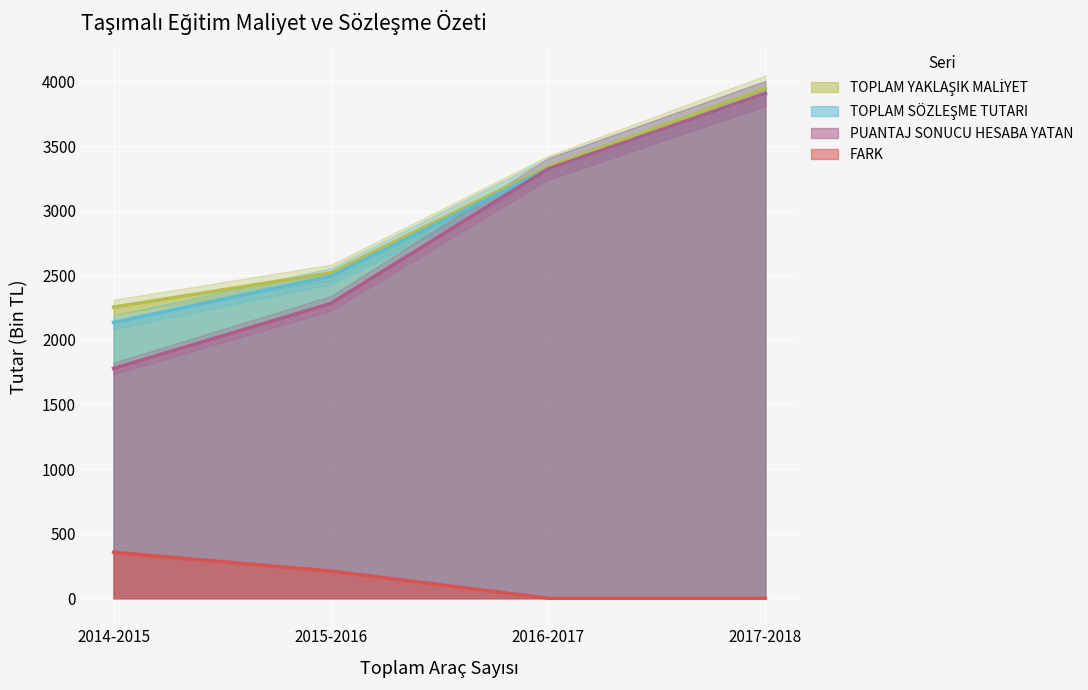

Which series has the largest total across all categories?

TOPLAM YAKLAŞIK MALİYET